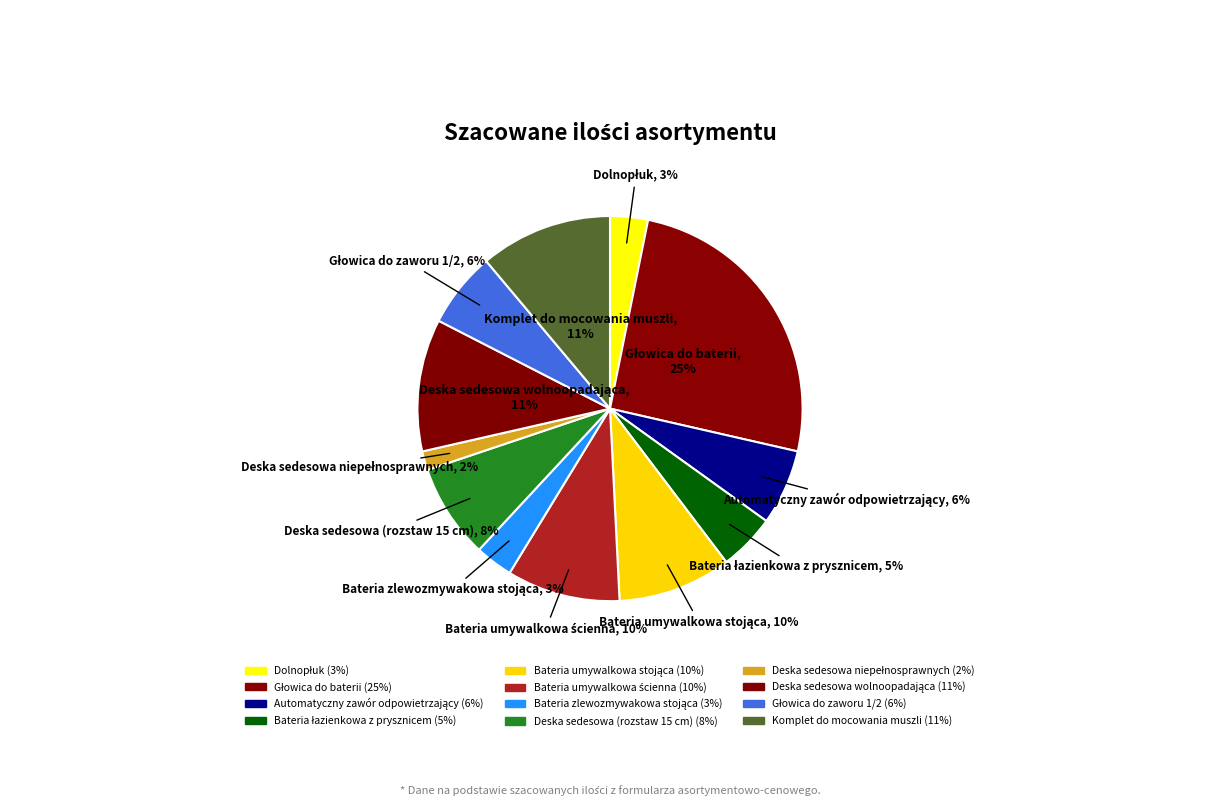

What is the smallest slice in the pie chart?

Deska sedesowa niepełnosprawnych